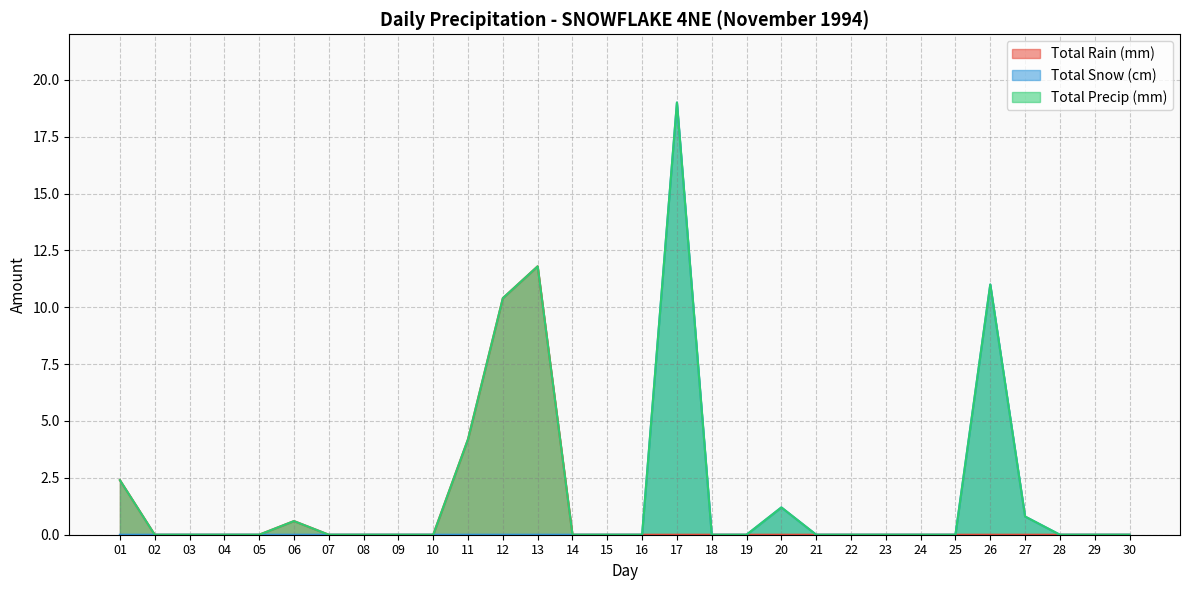

Which label corresponds to the largest value in the chart?

17